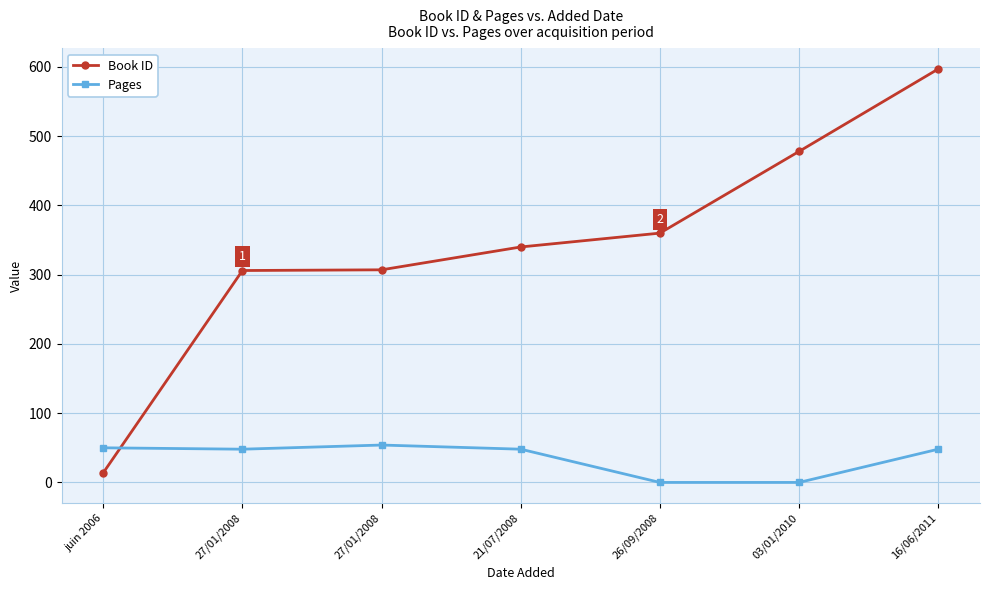

List the series in order of their peak value, lowest first.

Pages, Book ID